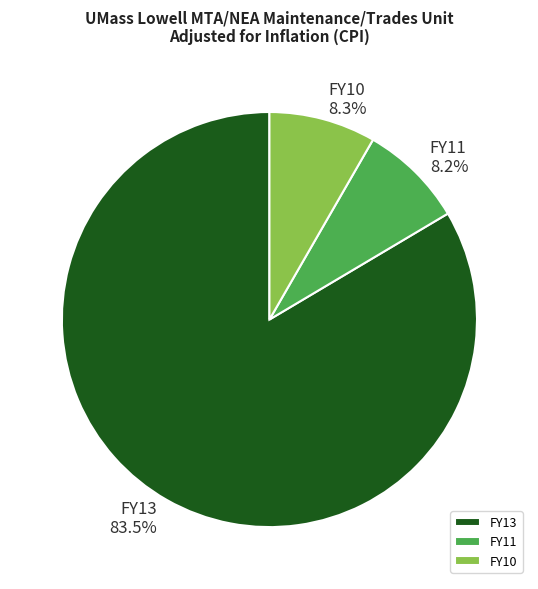

Which slice is the largest?

FY13